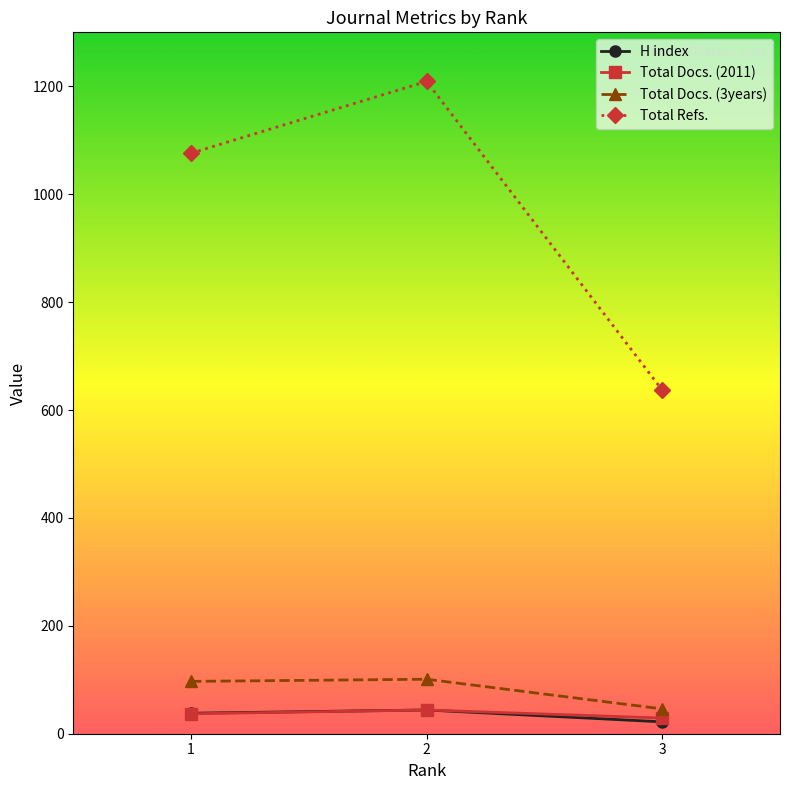

The value of Total Refs. at 3 is 977. True or false?

False